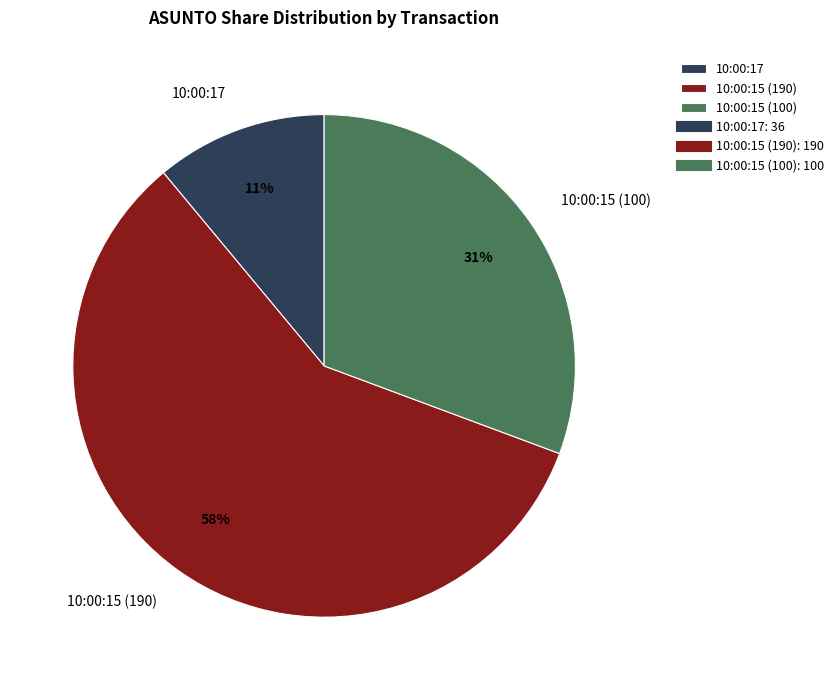

Approximately how many times larger is the value at 10:00:17 compared to 10:00:15 (190)?

0.2